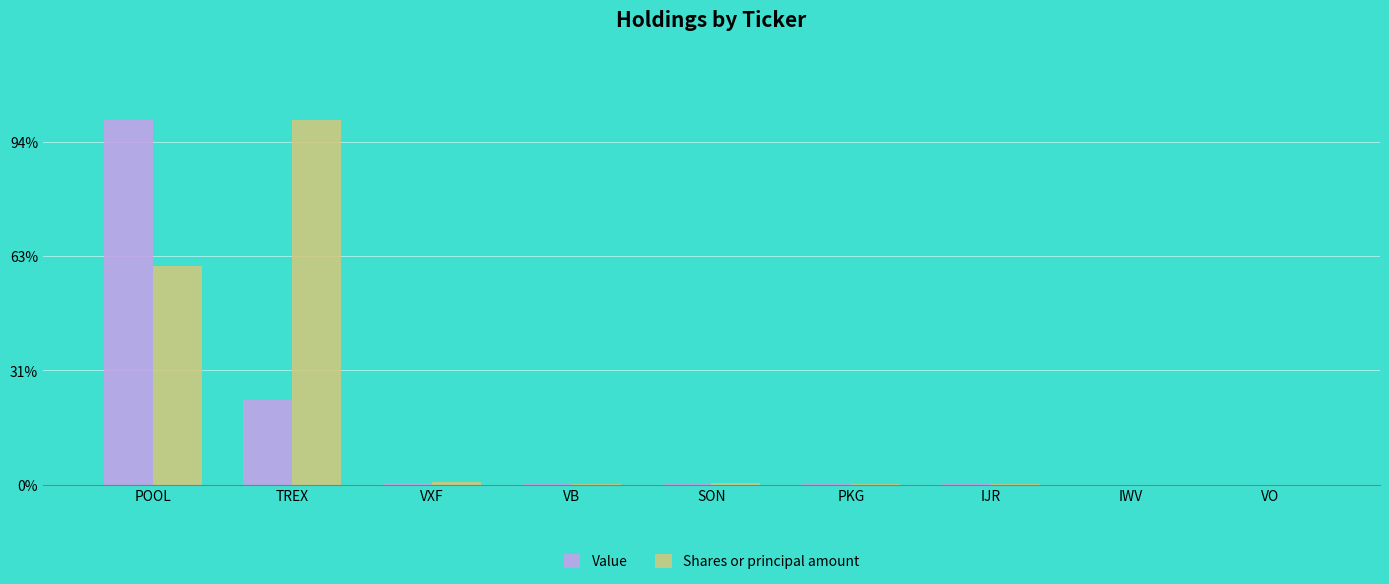

Does the chart contain stacked bars?

No